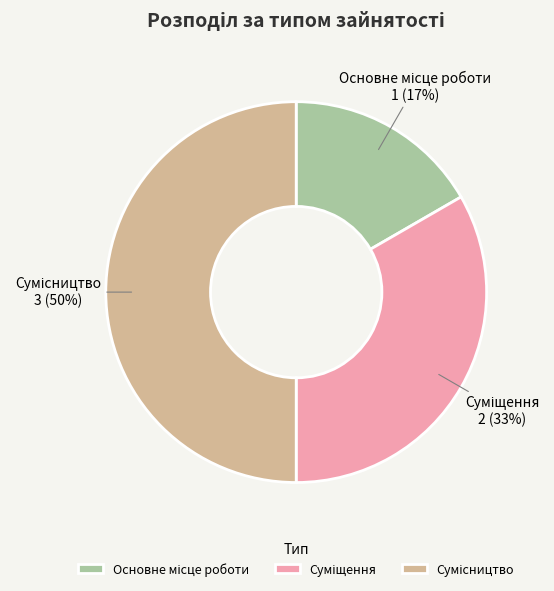

To the nearest percent, what is the difference between the largest and smallest slice percentages?

33%